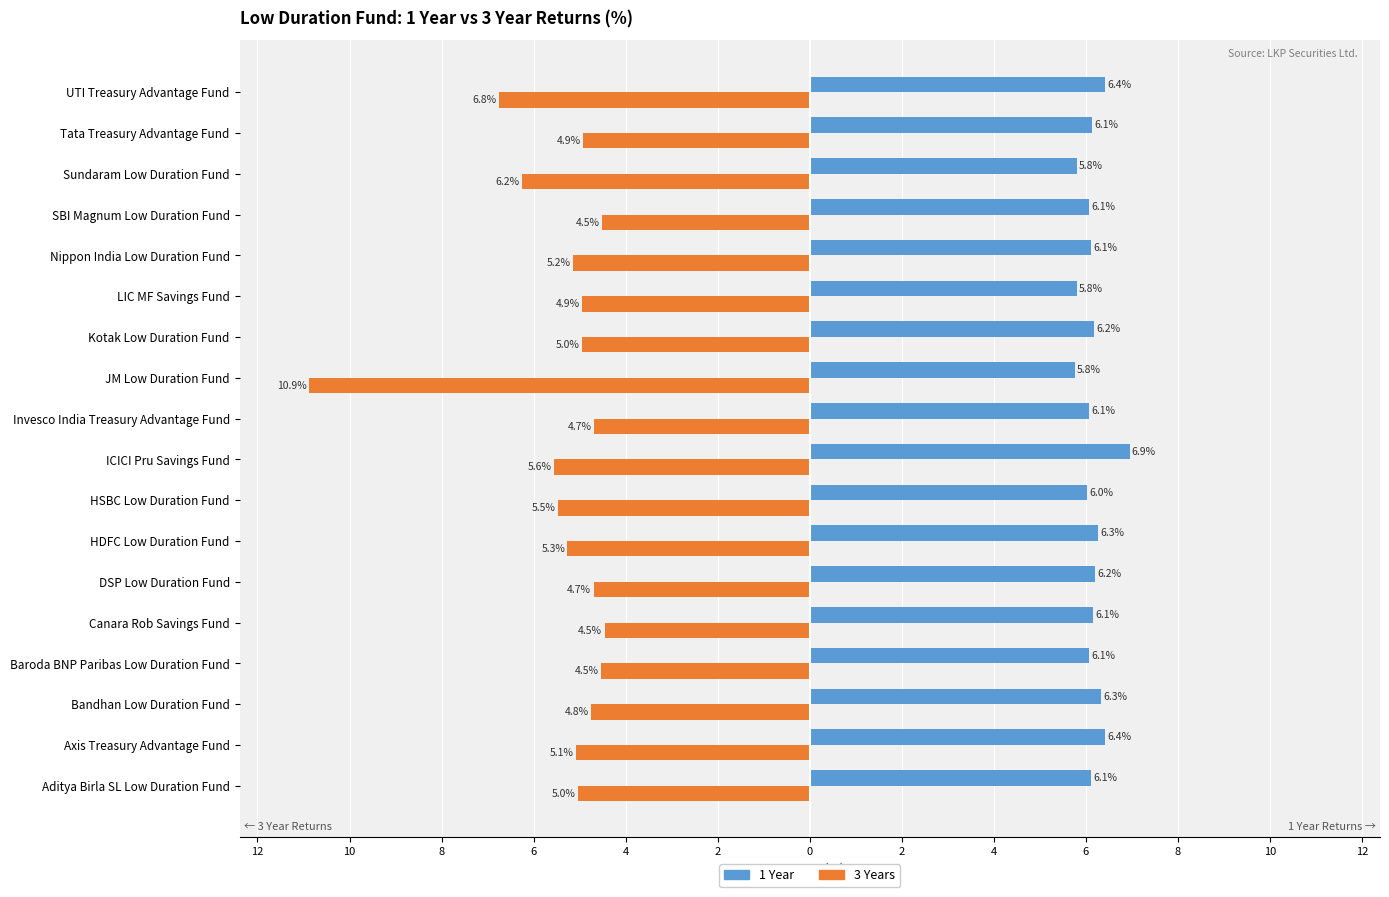

What are all the series names shown in the legend?

1 Year, 3 Years